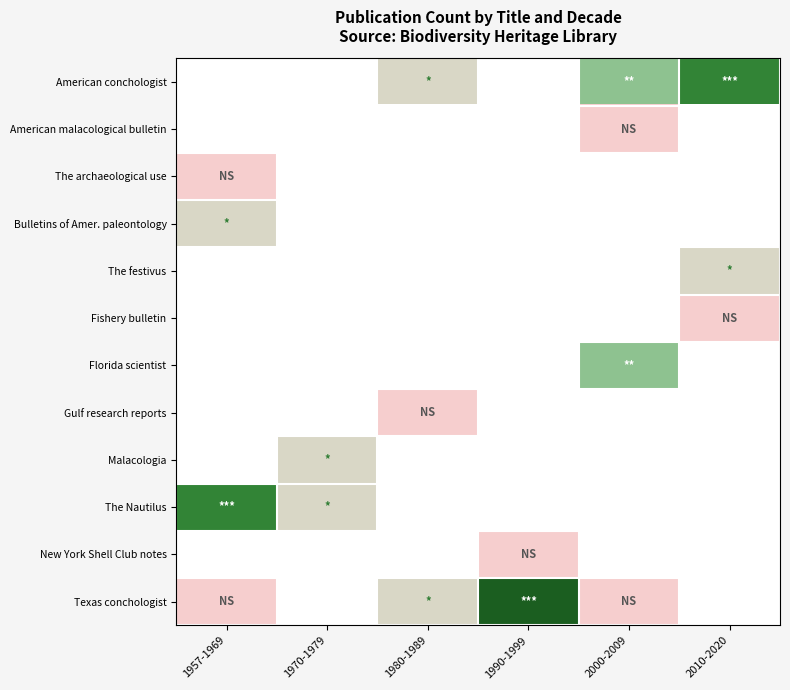

Reading right to left, list all the values displayed in this chart.

American conchologist: 2010-2020=4	2000-2009=3	1990-1999=0	1980-1989=2	1970-1979=0	1957-1969=0
American malacological bulletin: 2010-2020=0	2000-2009=1	1990-1999=0	1980-1989=0	1970-1979=0	1957-1969=0
The archaeological use: 2010-2020=0	2000-2009=0	1990-1999=0	1980-1989=0	1970-1979=0	1957-1969=1
Bulletins of Amer. paleontology: 2010-2020=0	2000-2009=0	1990-1999=0	1980-1989=0	1970-1979=0	1957-1969=2
The festivus: 2010-2020=2	2000-2009=0	1990-1999=0	1980-1989=0	1970-1979=0	1957-1969=0
Fishery bulletin: 2010-2020=1	2000-2009=0	1990-1999=0	1980-1989=0	1970-1979=0	1957-1969=0
Florida scientist: 2010-2020=0	2000-2009=3	1990-1999=0	1980-1989=0	1970-1979=0	1957-1969=0
Gulf research reports: 2010-2020=0	2000-2009=0	1990-1999=0	1980-1989=1	1970-1979=0	1957-1969=0
Malacologia: 2010-2020=0	2000-2009=0	1990-1999=0	1980-1989=0	1970-1979=2	1957-1969=0
The Nautilus: 2010-2020=0	2000-2009=0	1990-1999=0	1980-1989=0	1970-1979=2	1957-1969=4
New York Shell Club notes: 2010-2020=0	2000-2009=0	1990-1999=1	1980-1989=0	1970-1979=0	1957-1969=0
Texas conchologist: 2010-2020=0	2000-2009=1	1990-1999=5	1980-1989=2	1970-1979=0	1957-1969=1